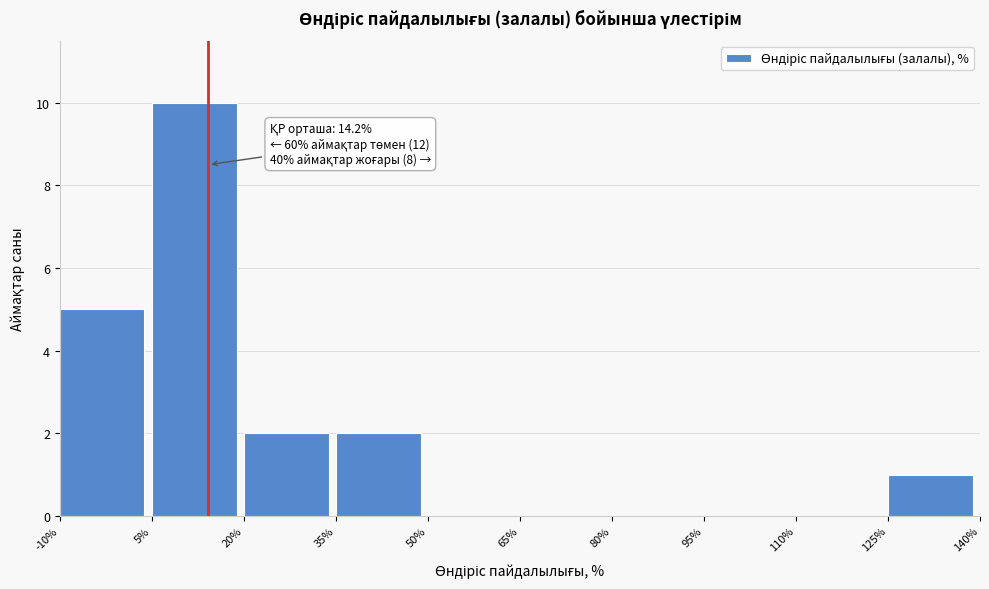

Which range on the x-axis has the tallest bar?

5% to 20%